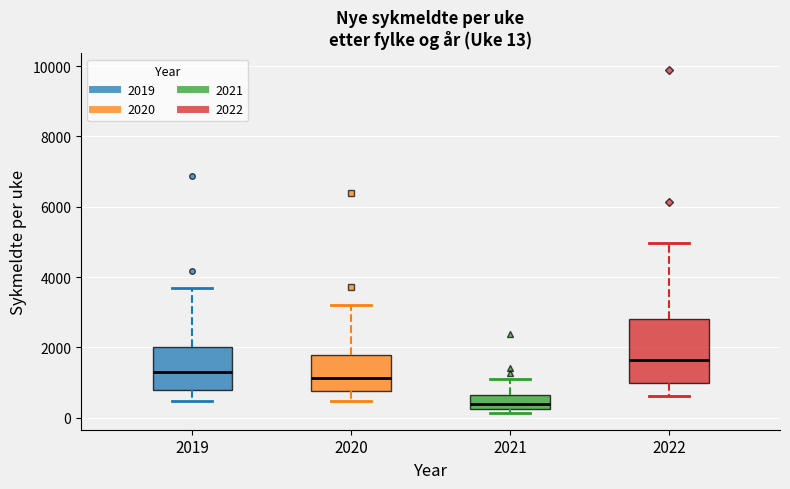

Which box has the lowest median line?

2021